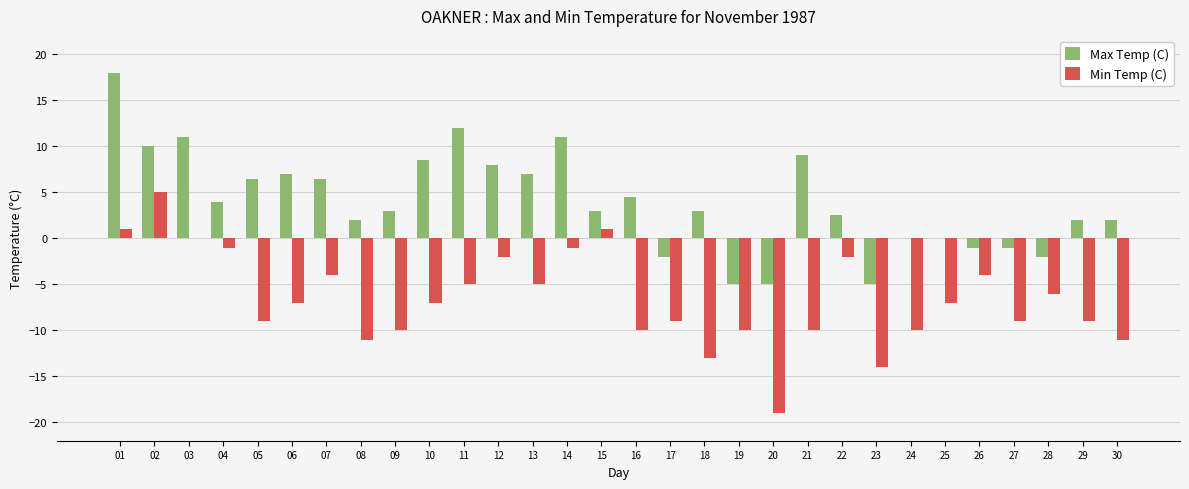

Which series changed the most between 08 and 20?

Min Temp (C)